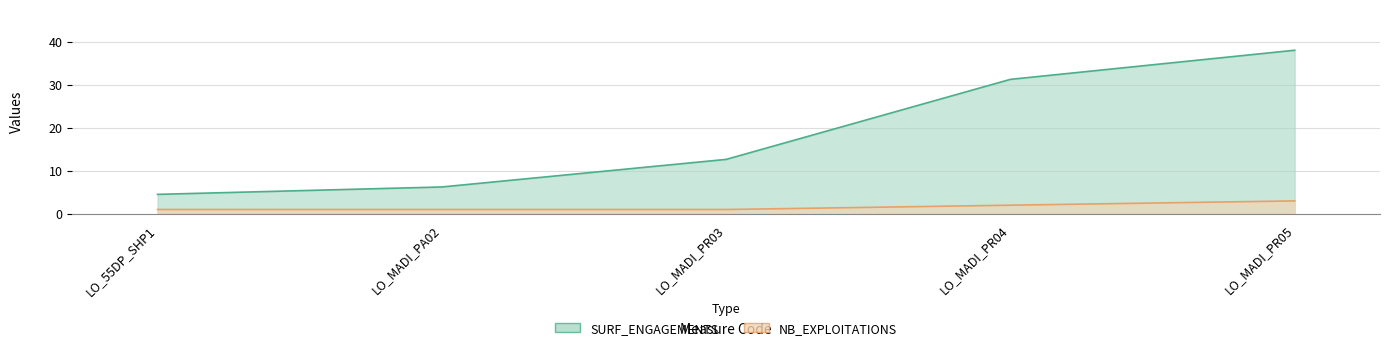

Reading left to right, extract all data points from this chart.

SURF_ENGAGEMENTS: LO_55DP_SHP1=4.5	LO_MADI_PA02=6.2	LO_MADI_PR03=12.7	LO_MADI_PR04=31.3	LO_MADI_PR05=38.0
NB_EXPLOITATIONS: LO_55DP_SHP1=1.0	LO_MADI_PA02=1.0	LO_MADI_PR03=1.0	LO_MADI_PR04=2.0	LO_MADI_PR05=3.0